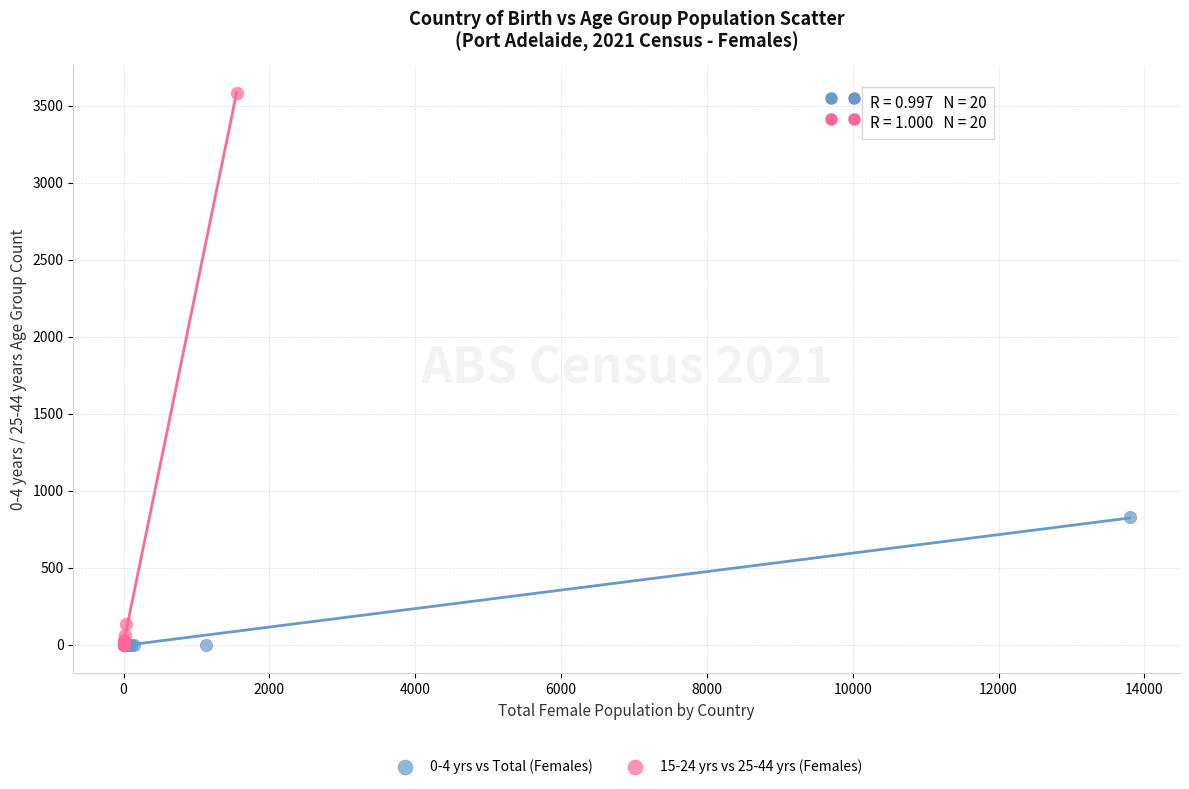

Which series has the widest spread of Y values?

15-24 yrs vs 25-44 yrs (Females)